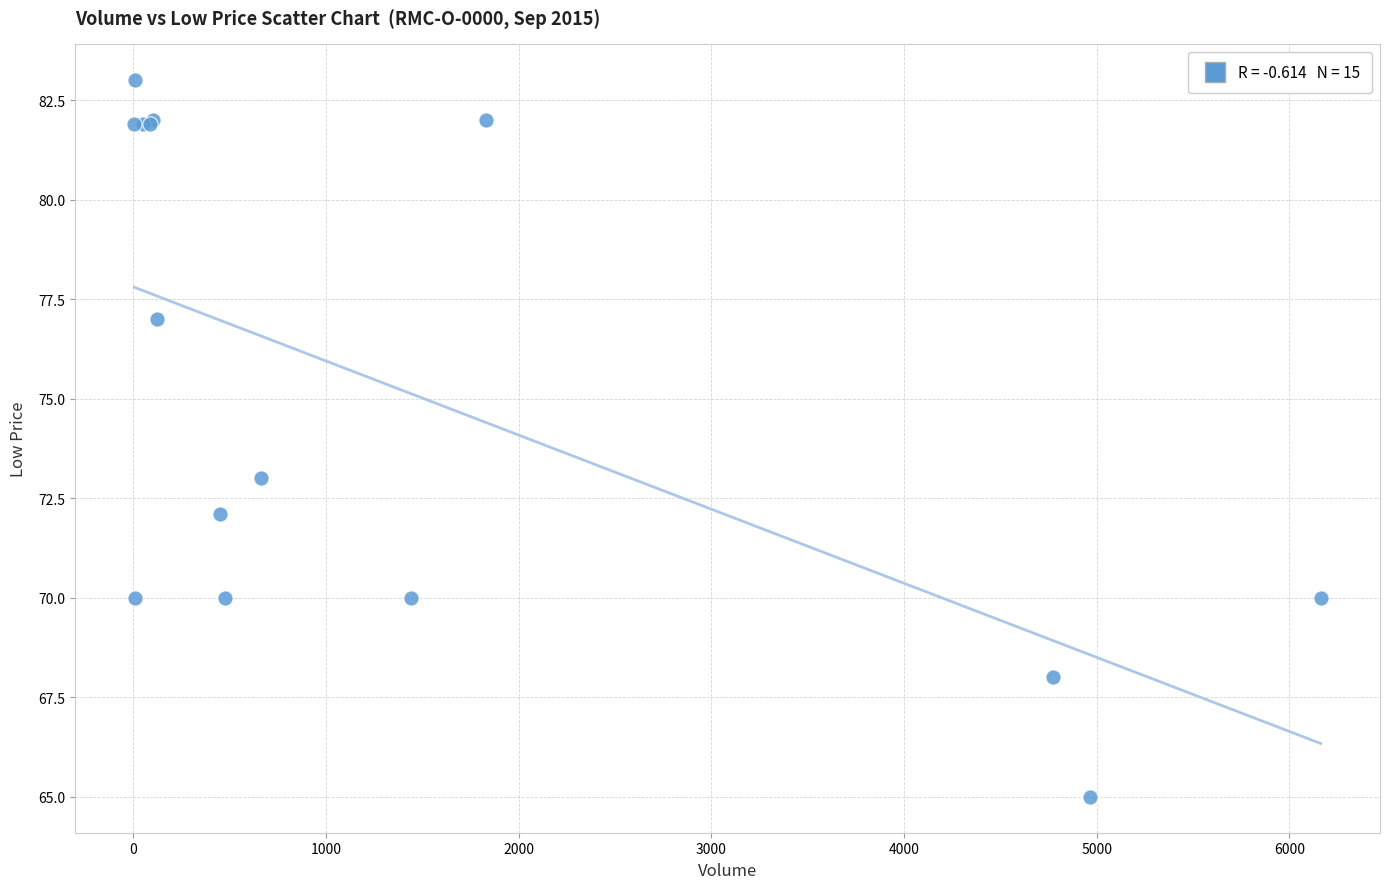

What Y value in the scatter plot is closest to 74?

73.0